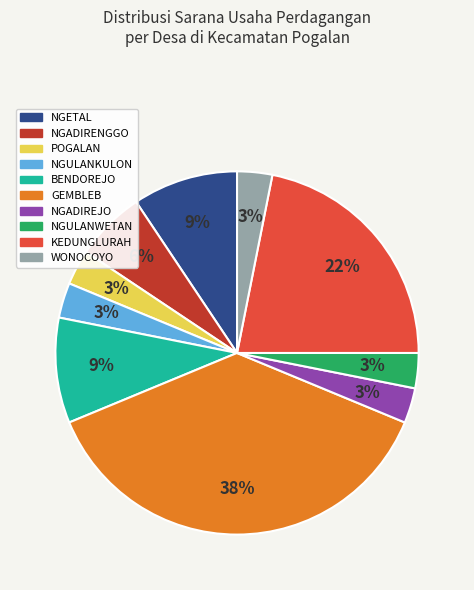

To the nearest percent, what is the difference between the NGADIRENGGO and NGULANKULON slice percentages?

3%